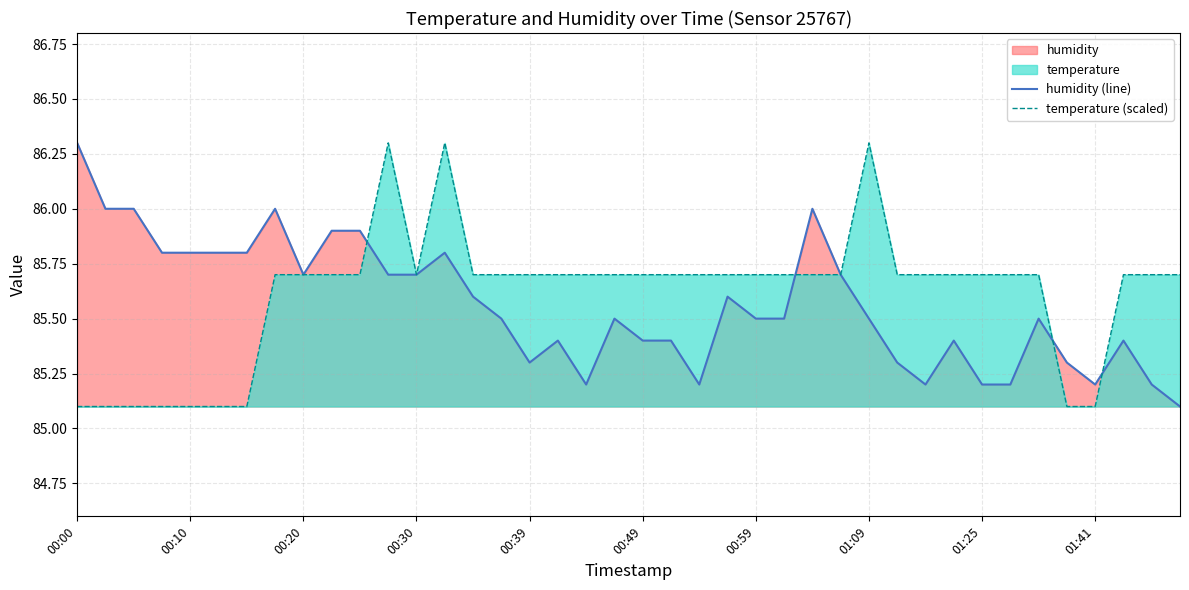

The value of temperature (scaled) at 00:00 is 85.1. True or false?

True